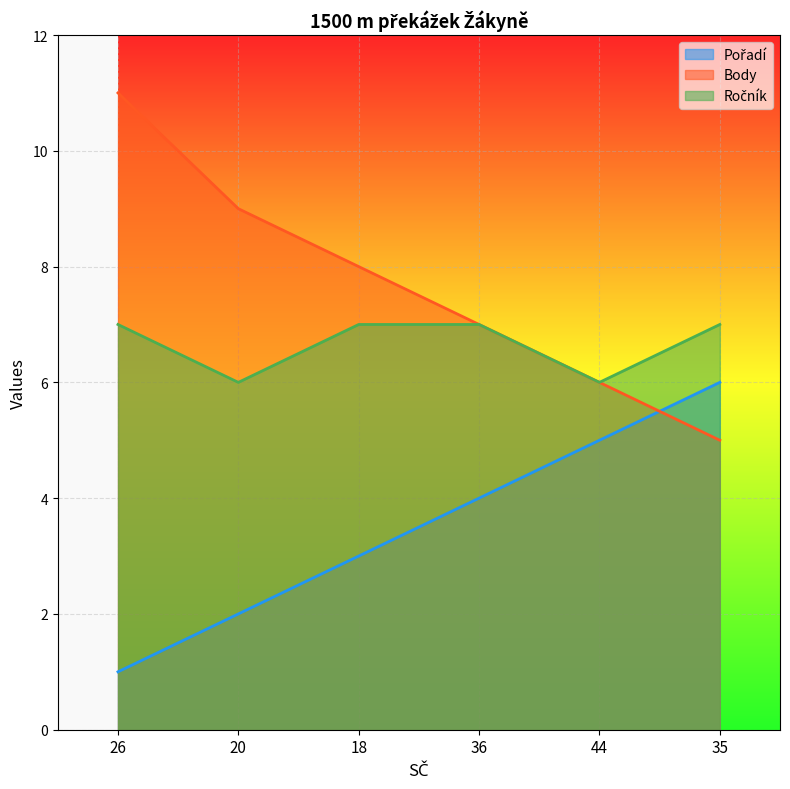

What is the difference between the highest and lowest values at 36?

3